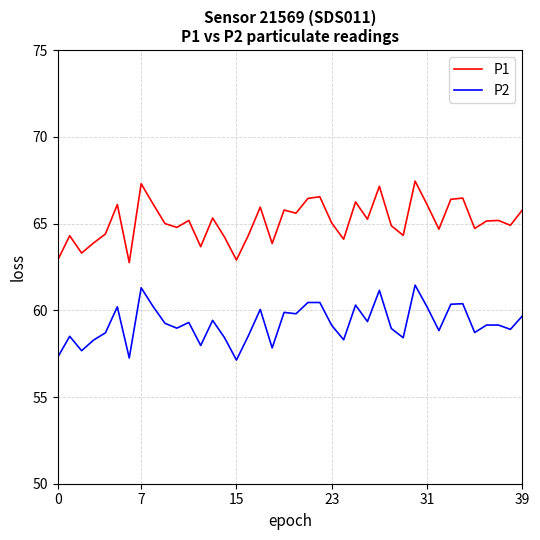

True or false: P2 and P1 intersect in this chart.

False